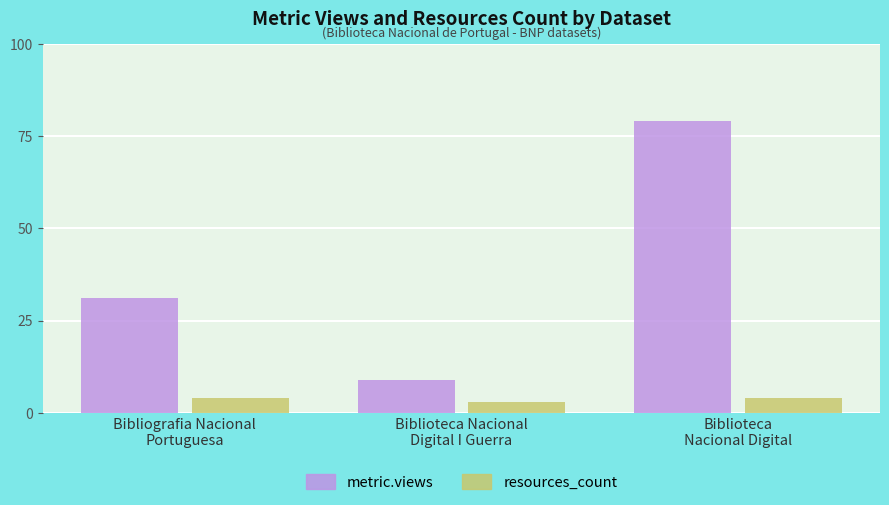

Which series has the largest total across all categories?

metric.views